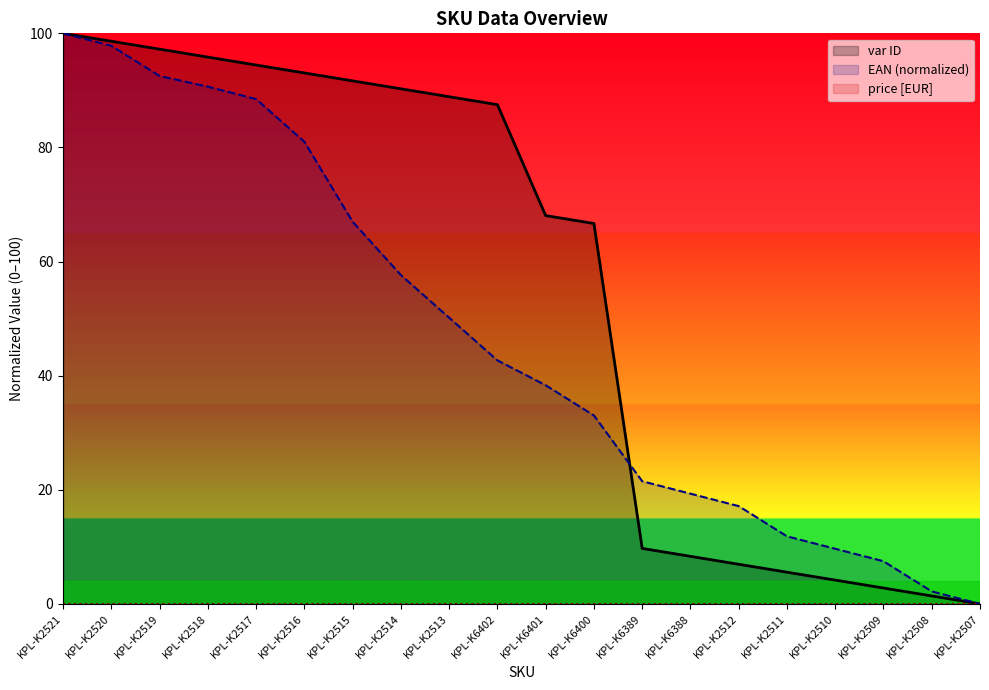

At KPL-K2508, list the series in order from smallest to largest.

var ID, EAN